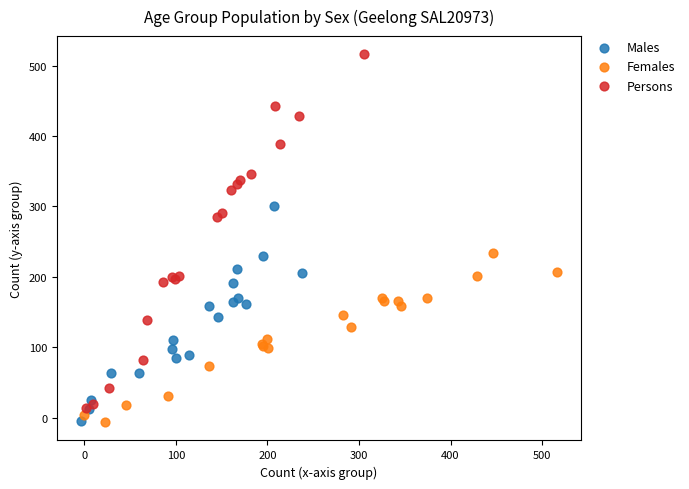

Which series reaches the maximum Y coordinate?

Persons